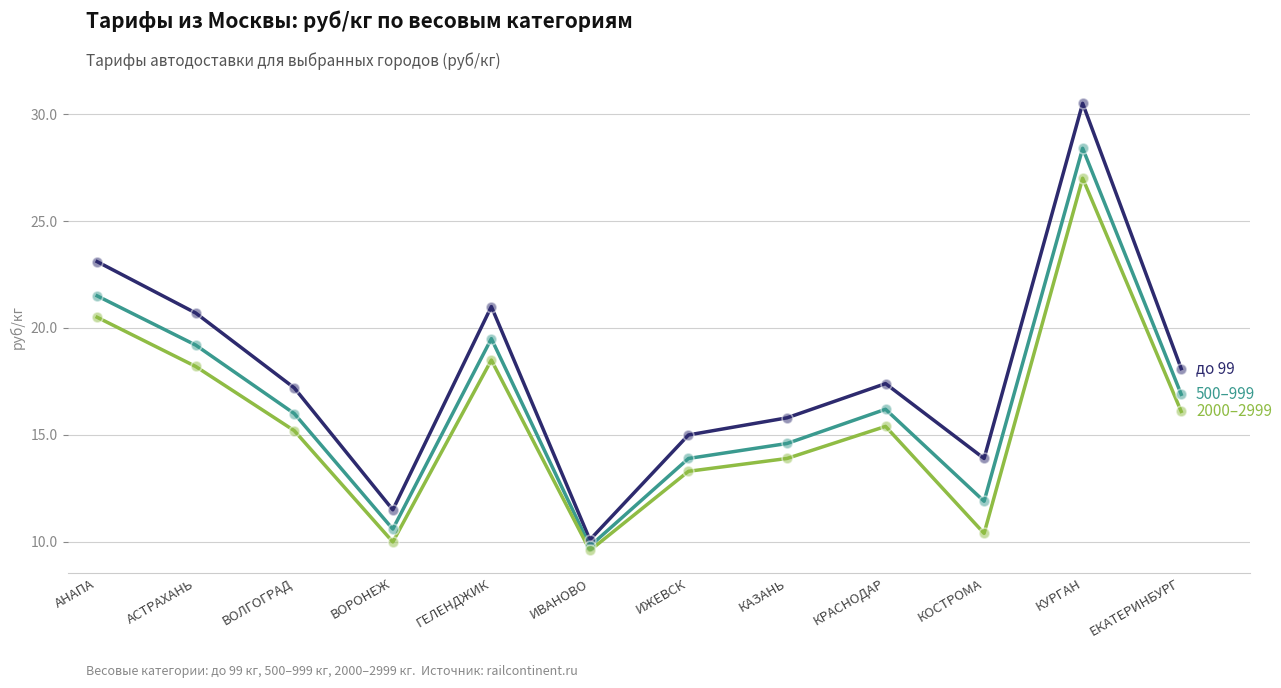

What is the spread (max minus min) of values at КАЗАНЬ?

1.9